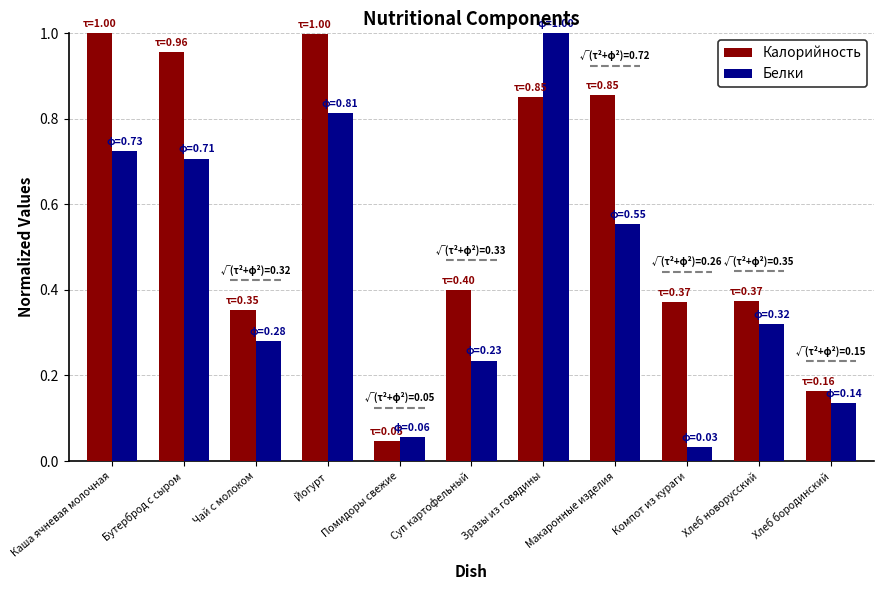

What position from the left is Бутерброд с сыром?

2